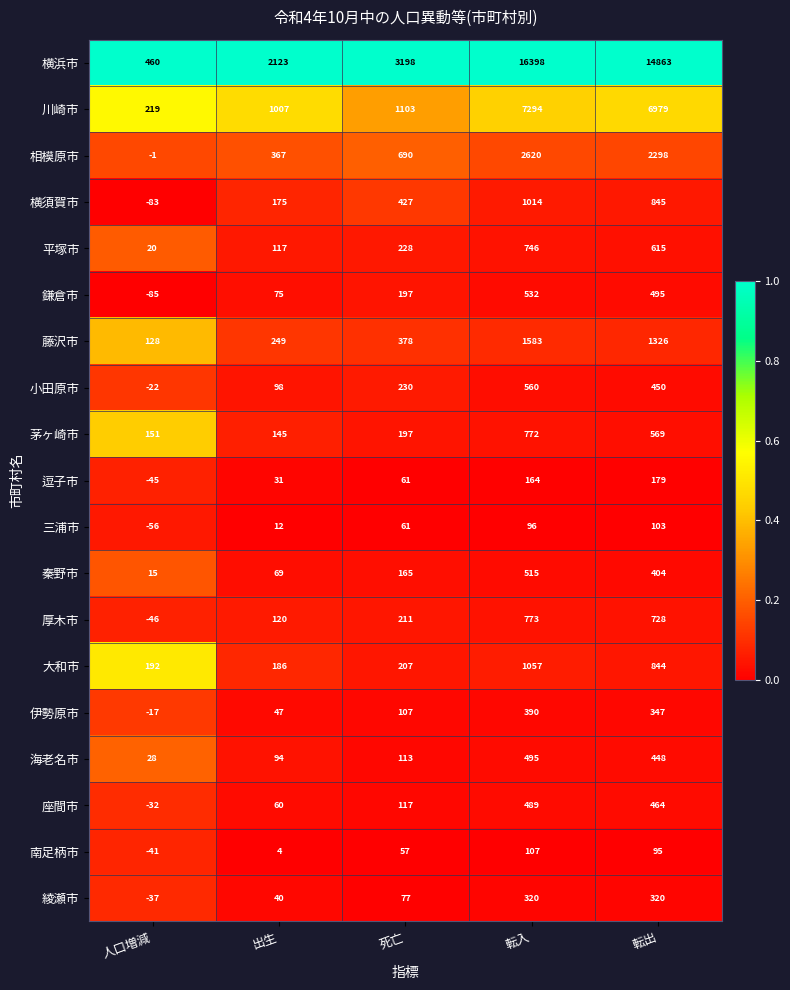

What is the total value across all series at 人口増減?

748